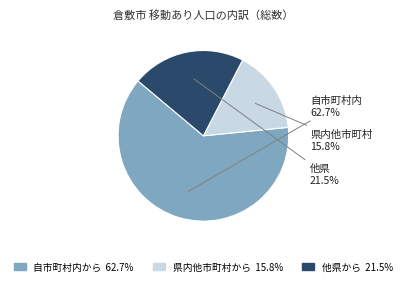

True or false: 他県から accounts for 12% of the total.

False